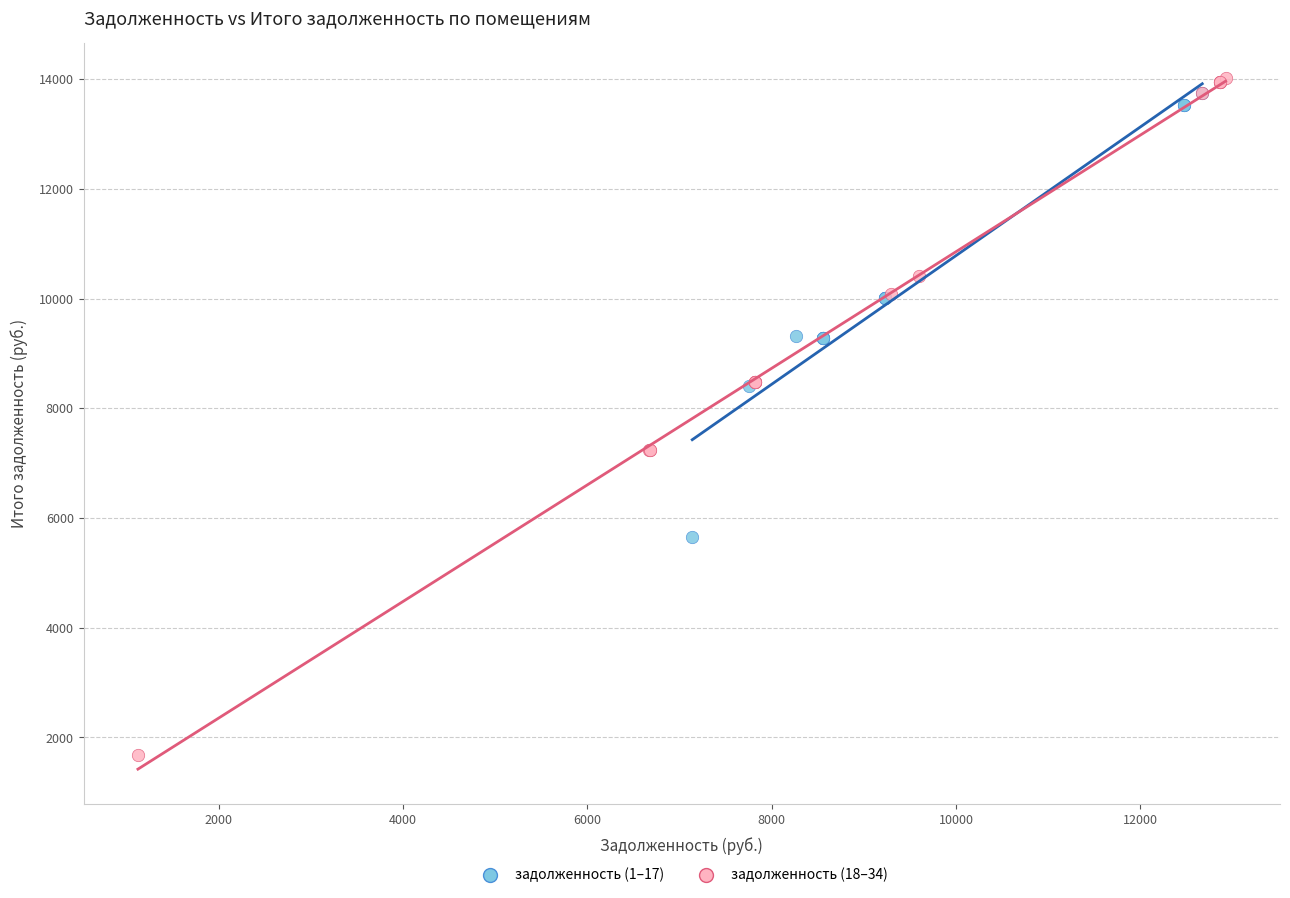

Which series has the widest spread of Y values?

задолженность (18–34)